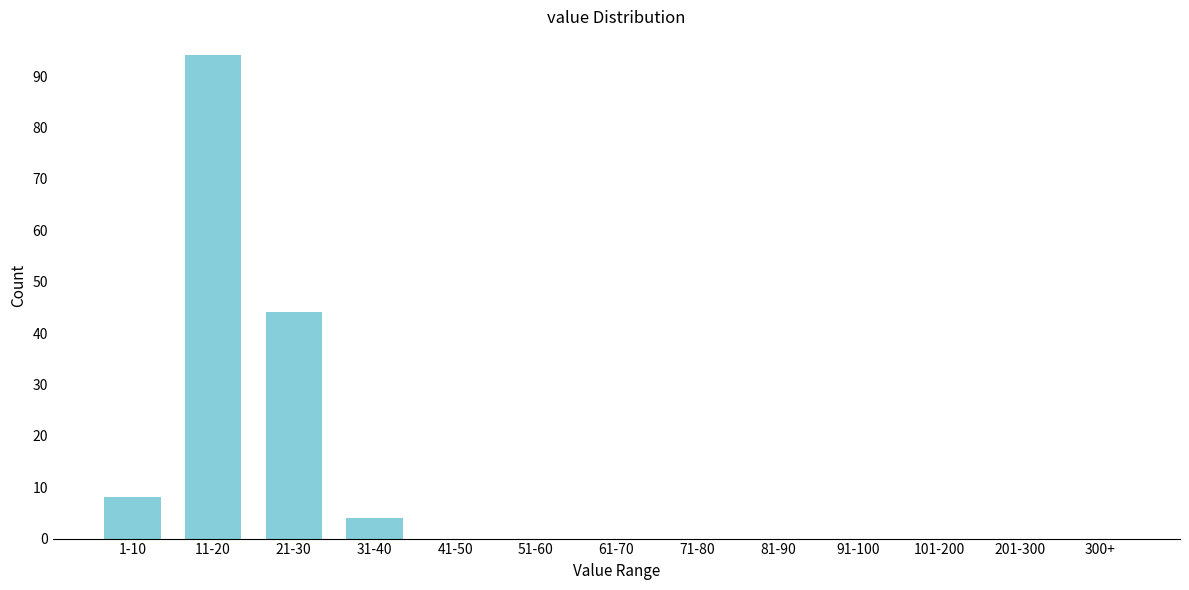

Reading left to right, list all the values displayed in this chart.

1-10=8	11-20=94	21-30=44	31-40=4	41-50=0	51-60=0	61-70=0	71-80=0	81-90=0	91-100=0	101-200=0	201-300=0	300+=0